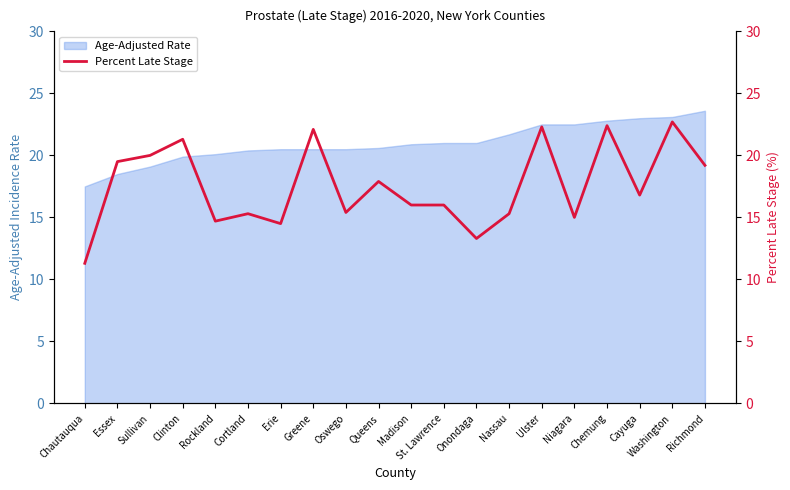

What is the maximum value for Age-Adjusted Rate?

23.6